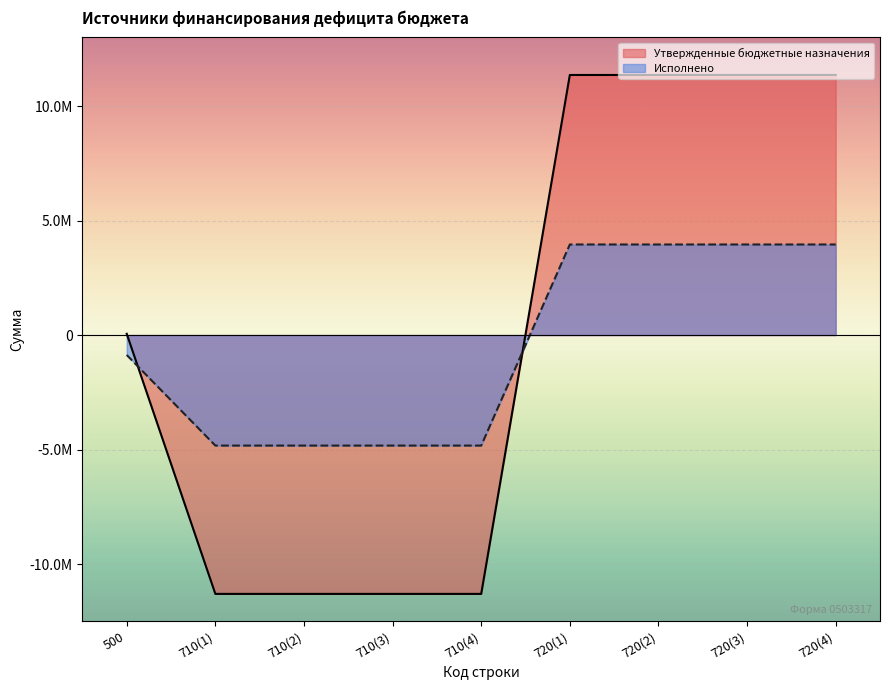

Rank the series by their average value, from lowest to highest.

Исполнено, Утвержденные бюджетные назначения